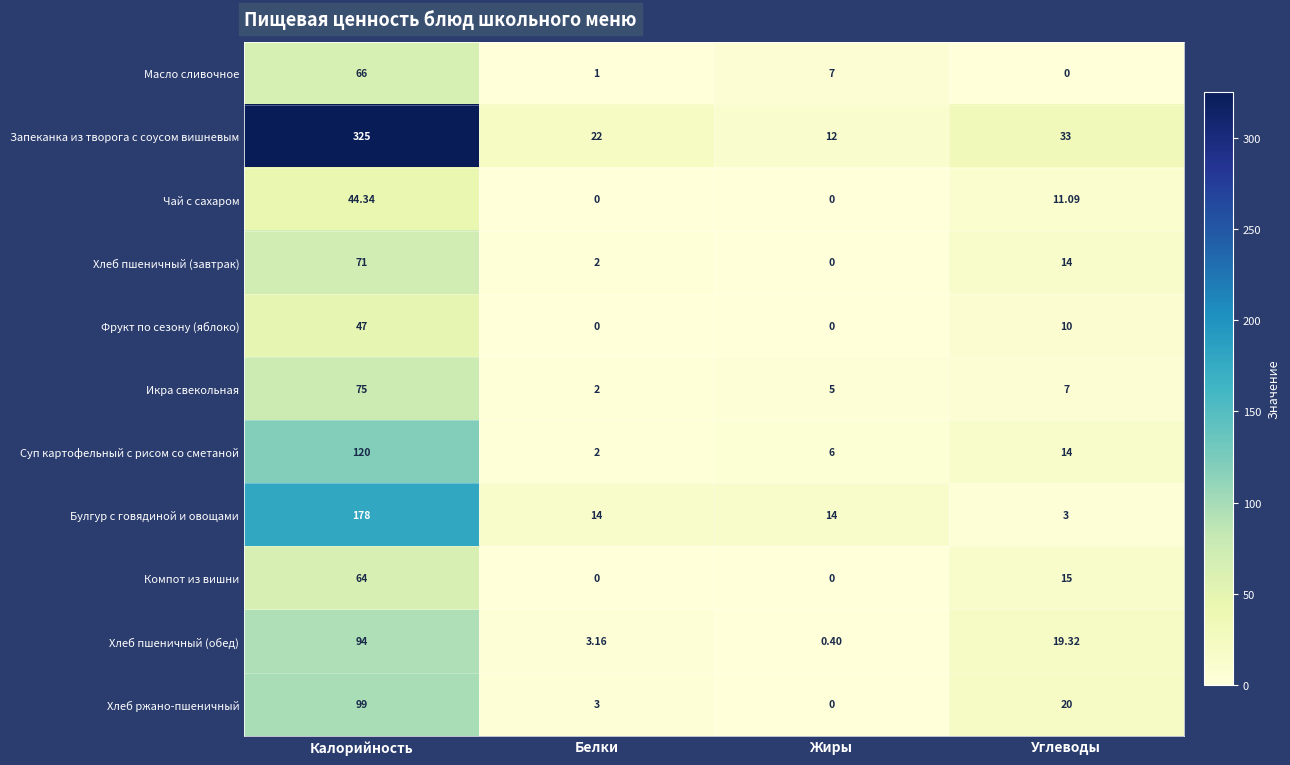

List the series in order of their peak value, highest first.

Запеканка из творога с соусом вишневым, Булгур с говядиной и овощами, Суп картофельный с рисом со сметаной, Хлеб ржано-пшеничный, Хлеб пшеничный (обед), Икра свекольная, Хлеб пшеничный (завтрак), Масло сливочное, Компот из вишни, Фрукт по сезону (яблоко), Чай с сахаром